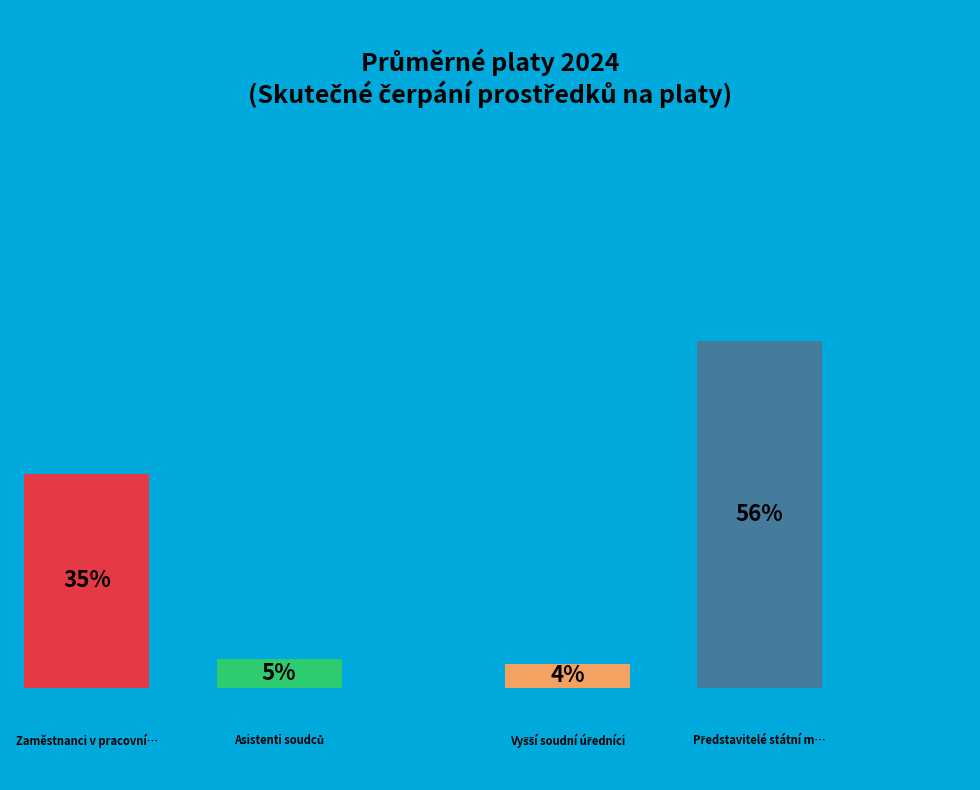

True or false: Asistenti soudců accounts for 5% of the total.

True